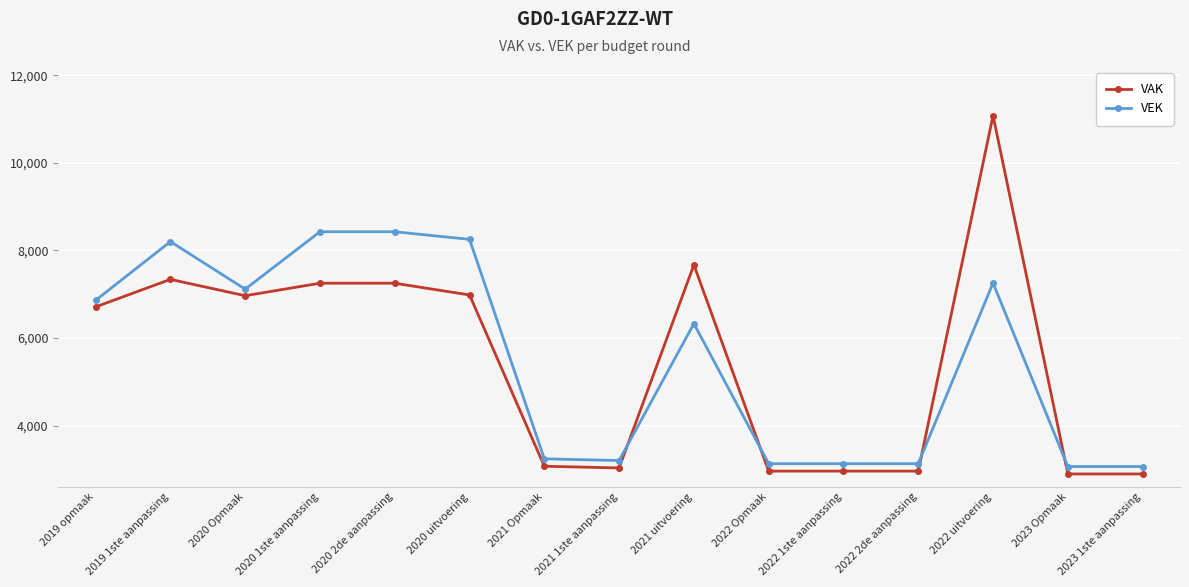

Which series has the widest spread of values?

VAK